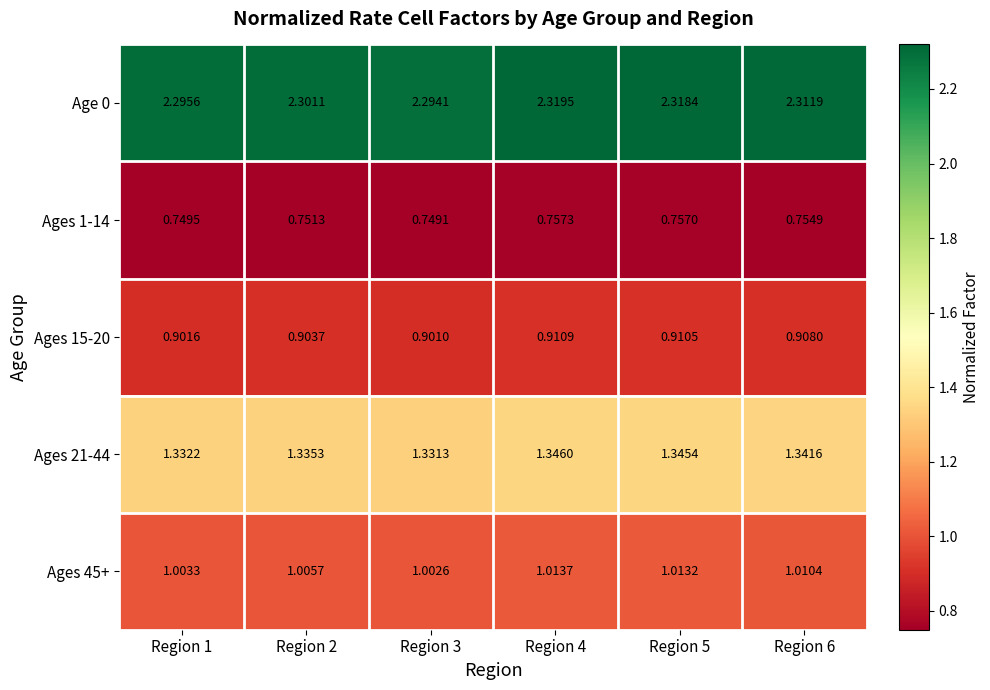

Is the value of Age 0 at Region 4 greater than the value of Ages 15-20 at Region 6?

Yes